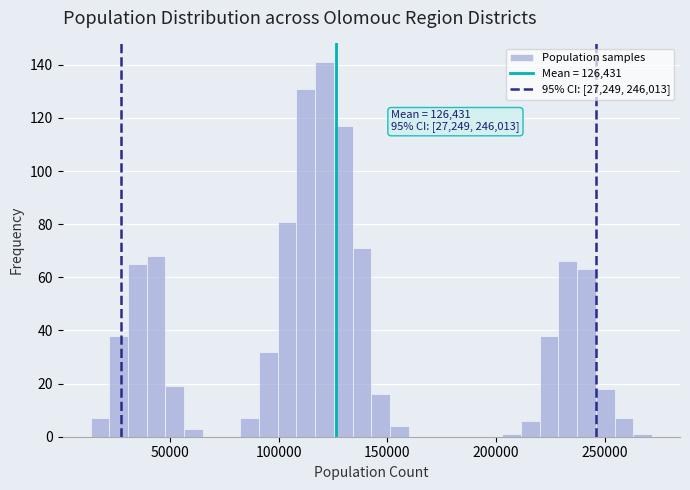

Read against the x-axis, roughly where is the centre of the tallest bar?

120000